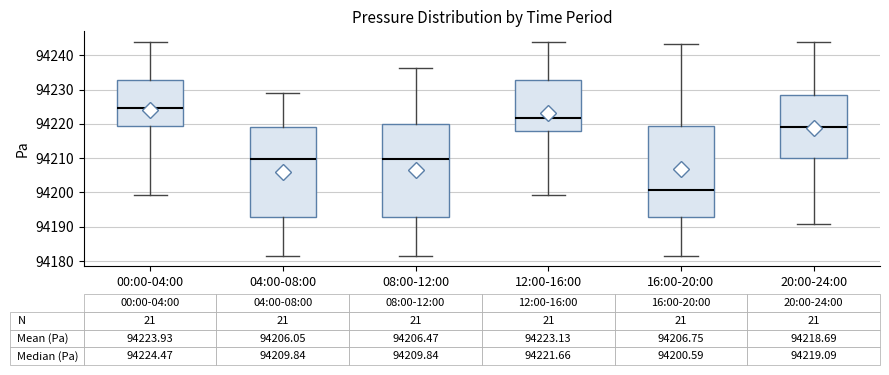

Which box has the highest median line?

00:00-04:00